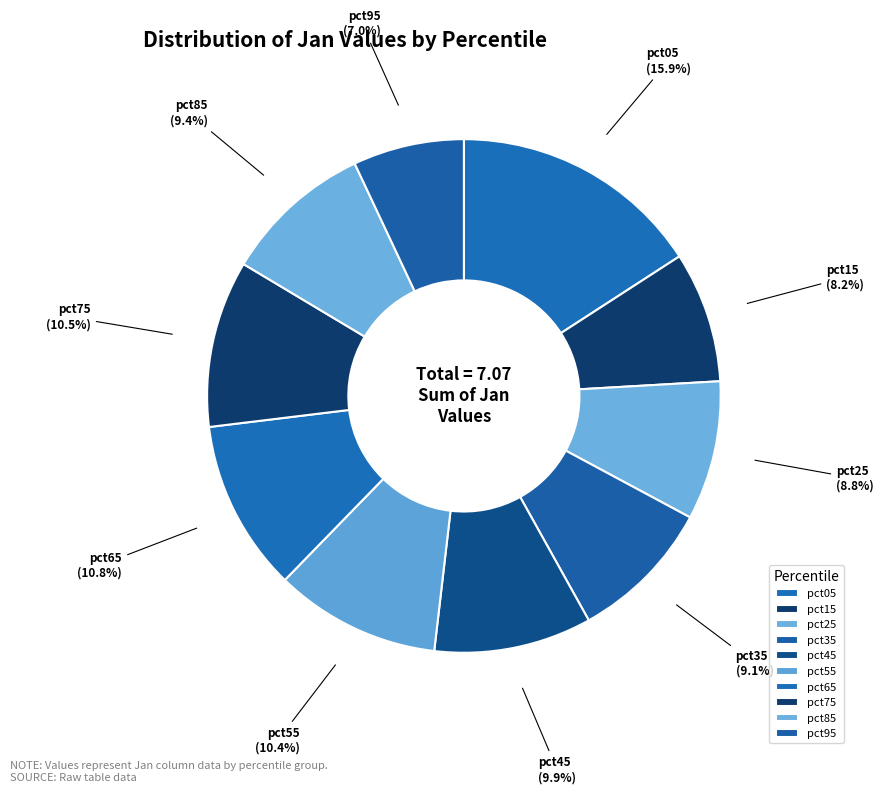

What portion of the pie excludes pct65?

89.2%